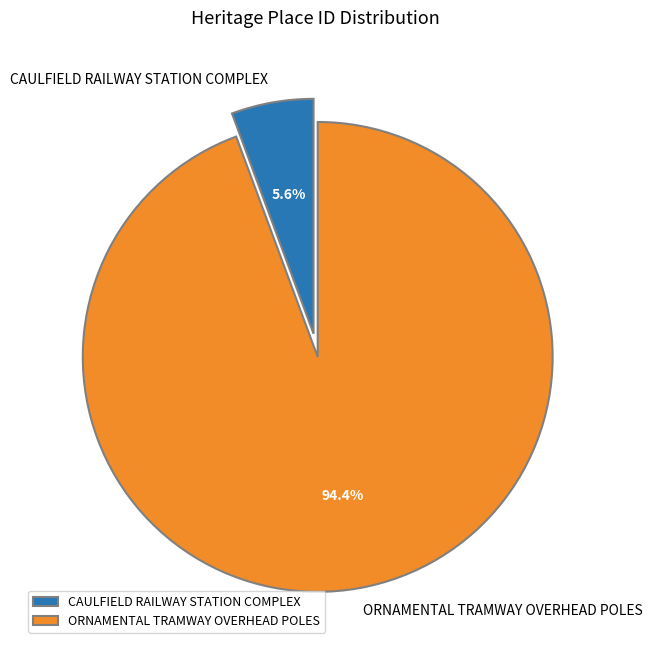

Which has a higher value, ORNAMENTAL TRAMWAY OVERHEAD POLES or CAULFIELD RAILWAY STATION COMPLEX?

ORNAMENTAL TRAMWAY OVERHEAD POLES